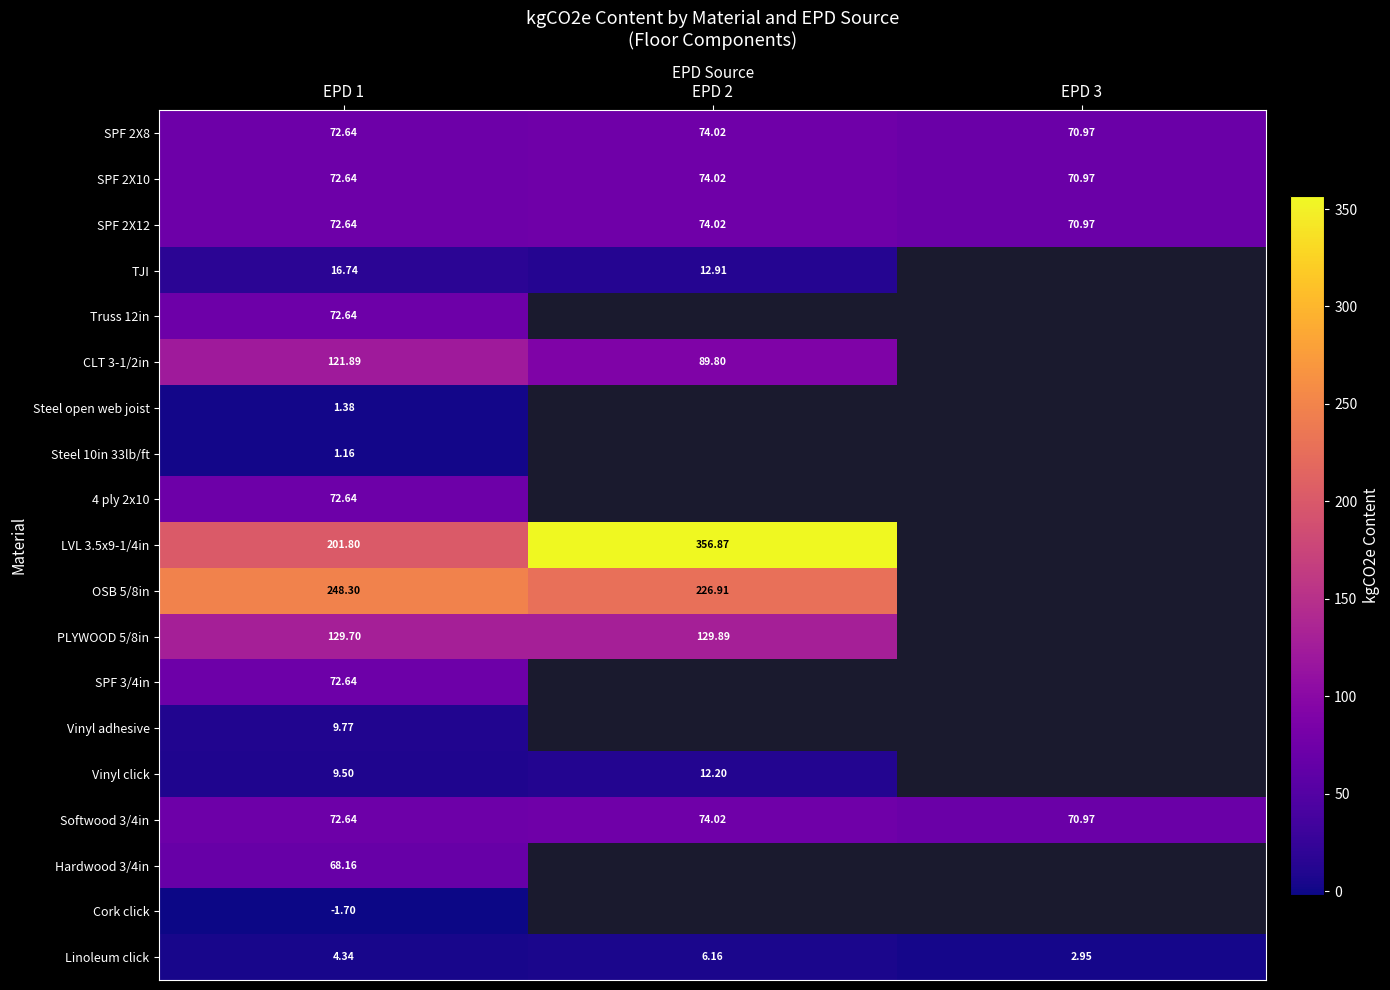

How many distinct data groups are displayed?

19